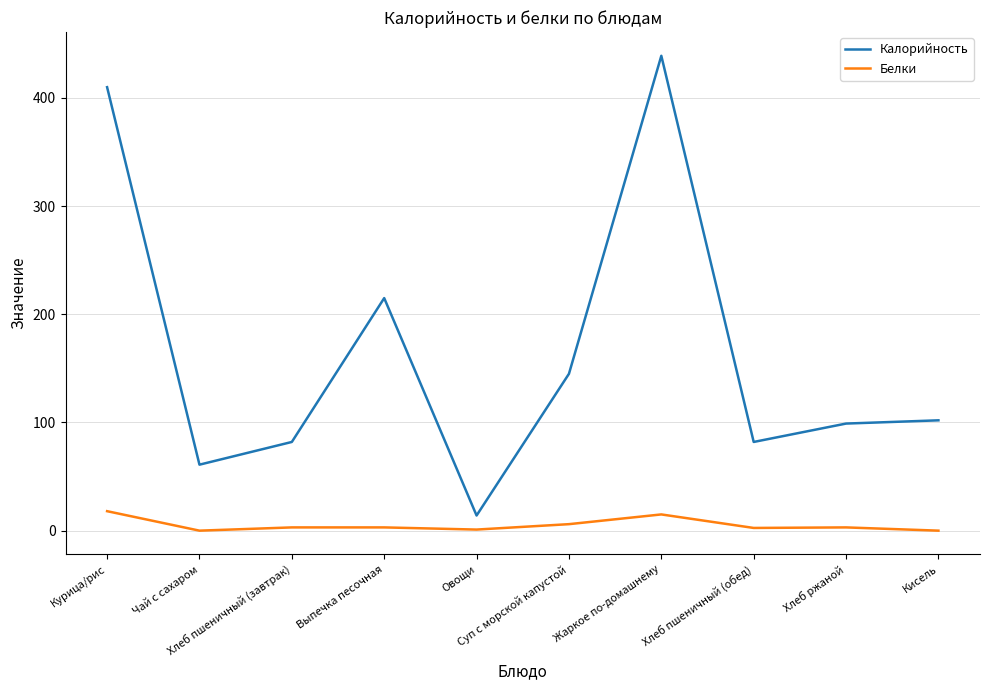

Does the chart display data point markers on the line(s)?

No